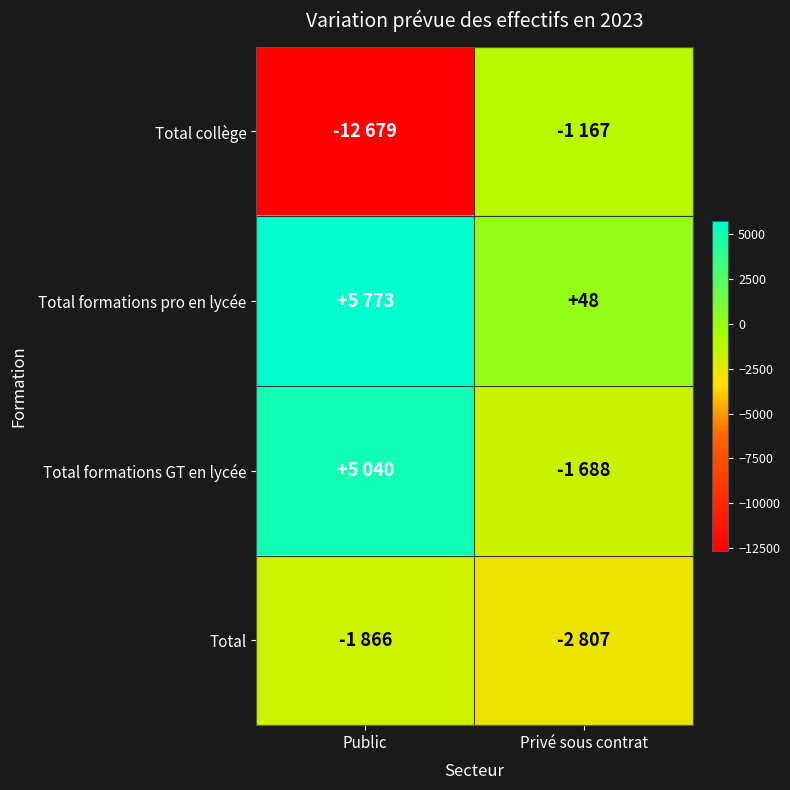

True or false: Total formations pro en lycée has a value of 48 at Privé sous contrat.

True